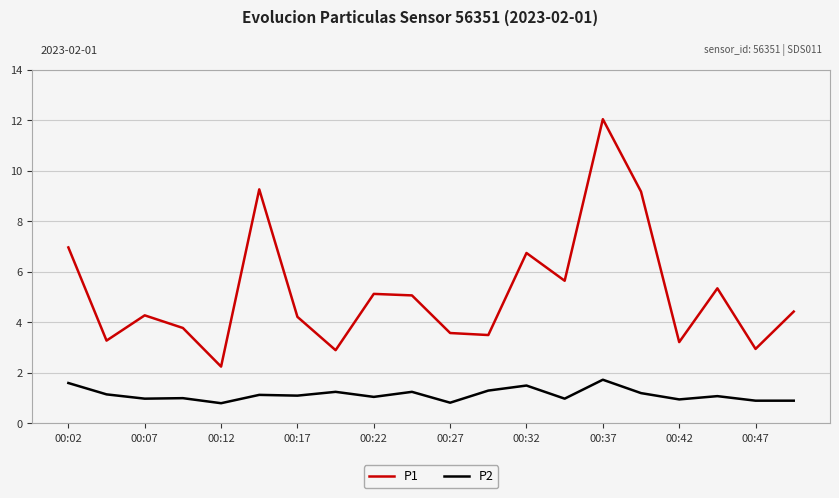

Which series has the largest total across all categories?

P1